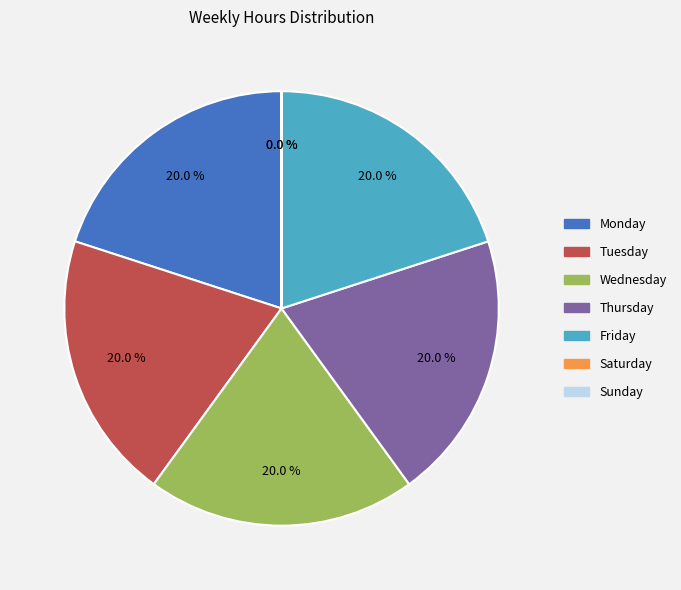

Does Thursday represent more than half of the total?

No